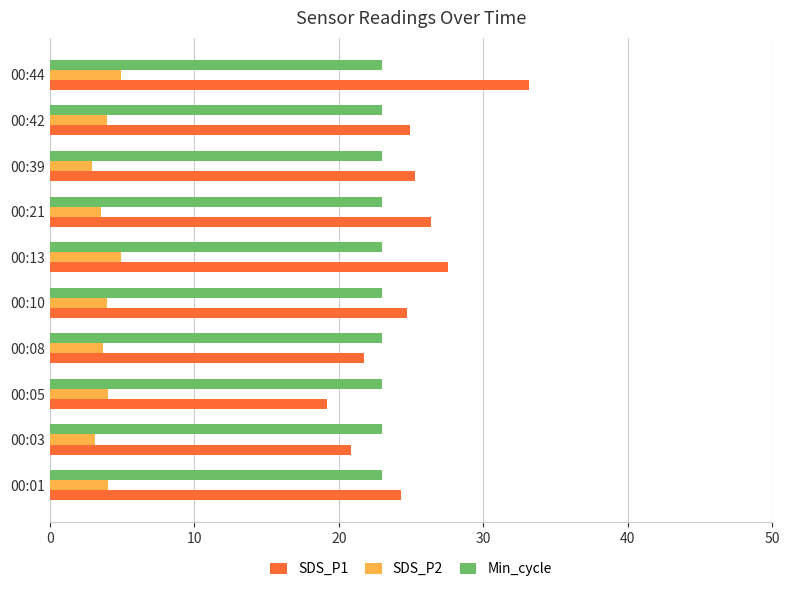

What is the total value across all series at 00:01?

51.4